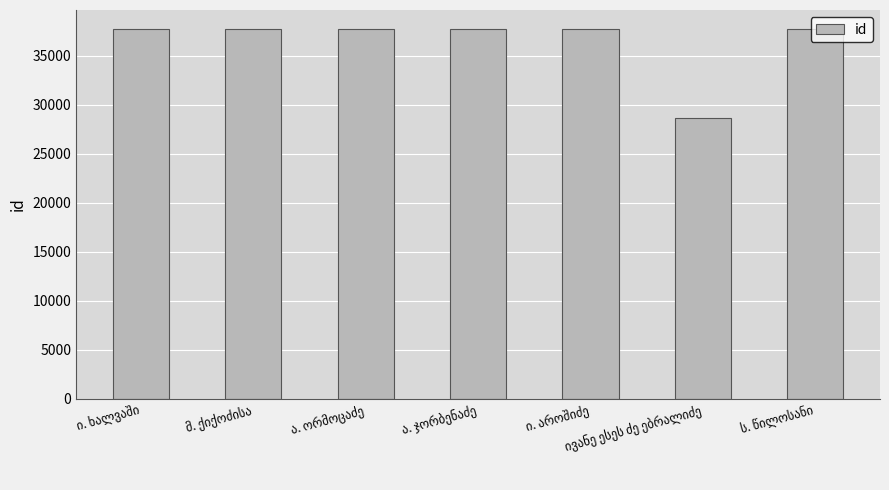

What is the greatest value displayed?

37750